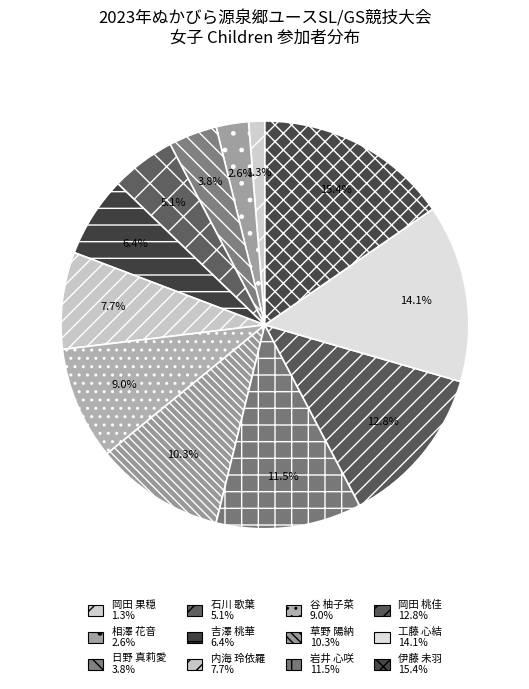

What is the smallest slice in the pie chart?

岡田 果穏